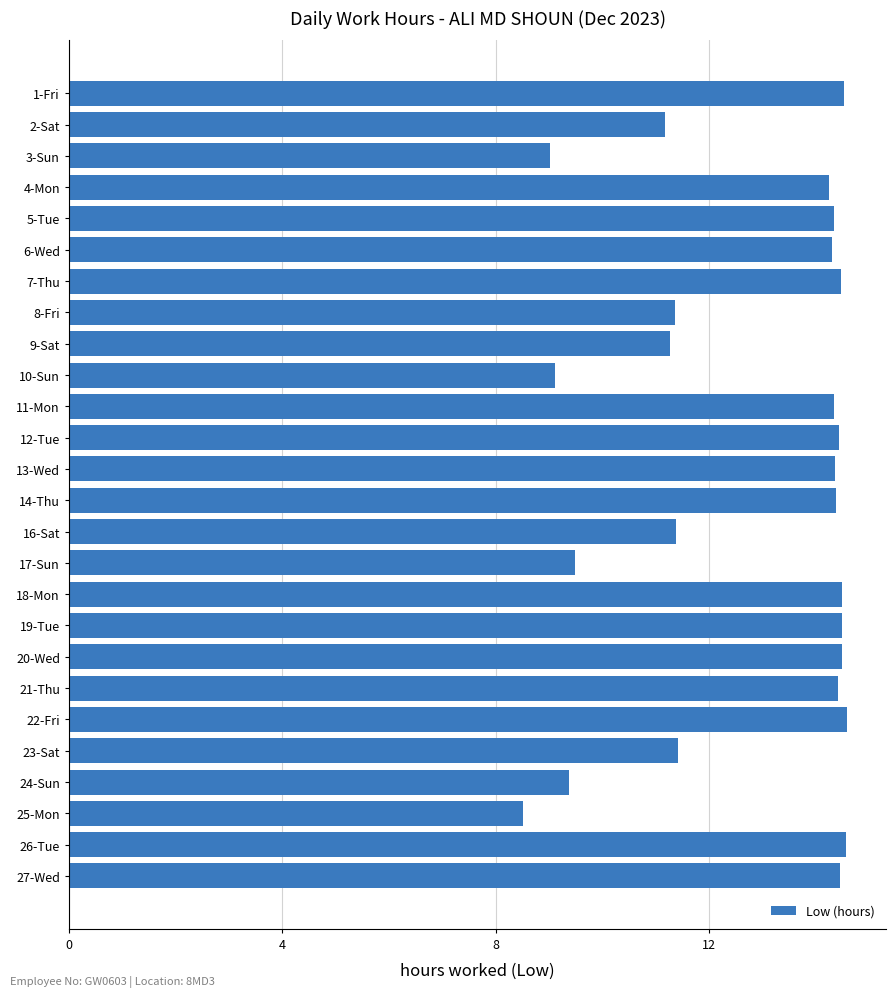

Between 23-Sat and 18-Mon, which is larger?

18-Mon